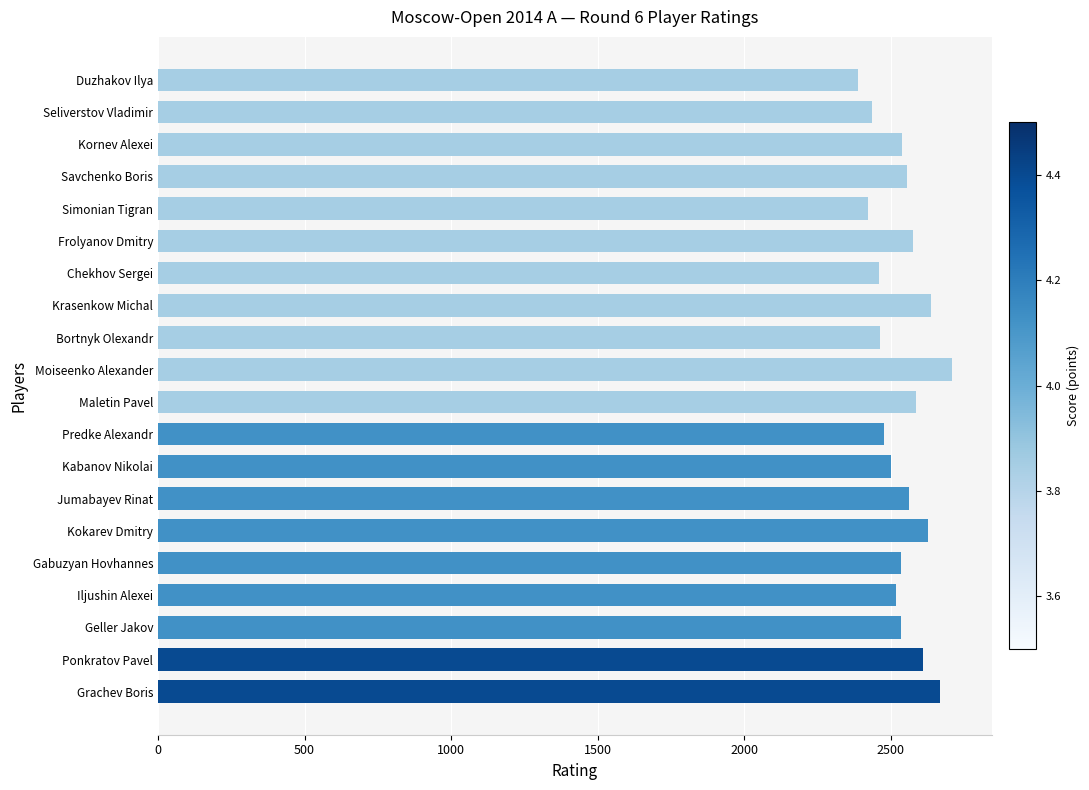

Count the number of categories in the chart.

20